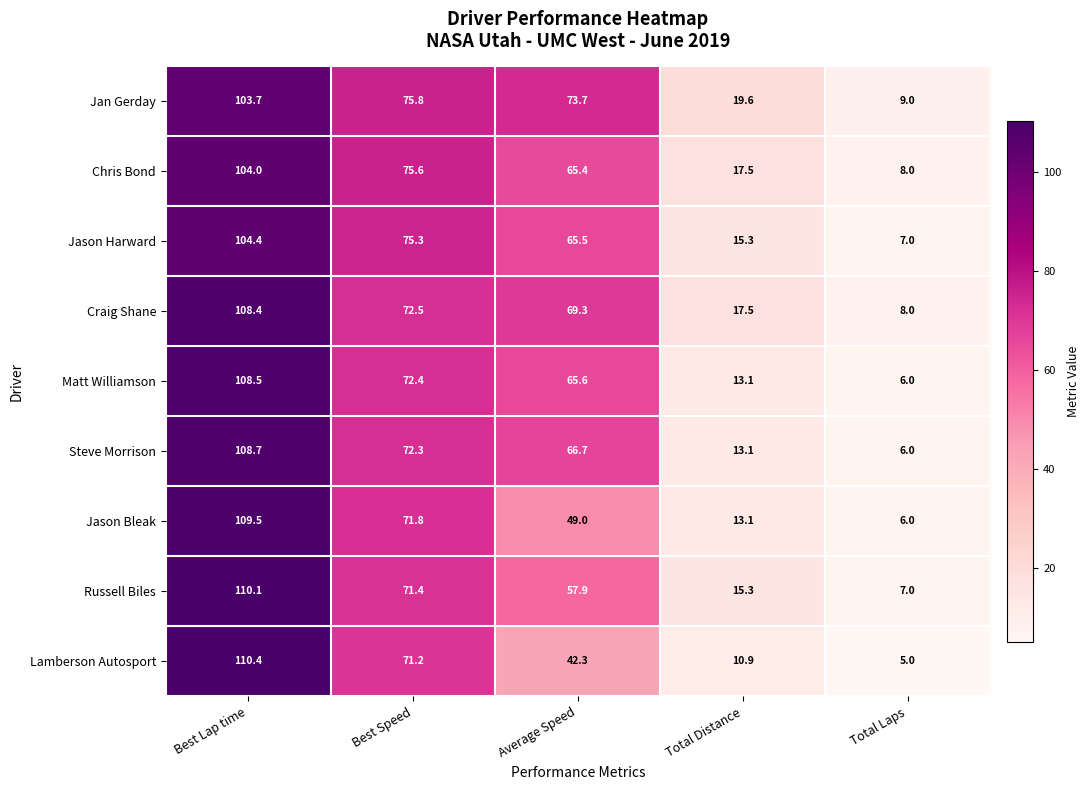

Between Total Distance and Total Laps, which series saw the biggest shift?

Jan Gerday